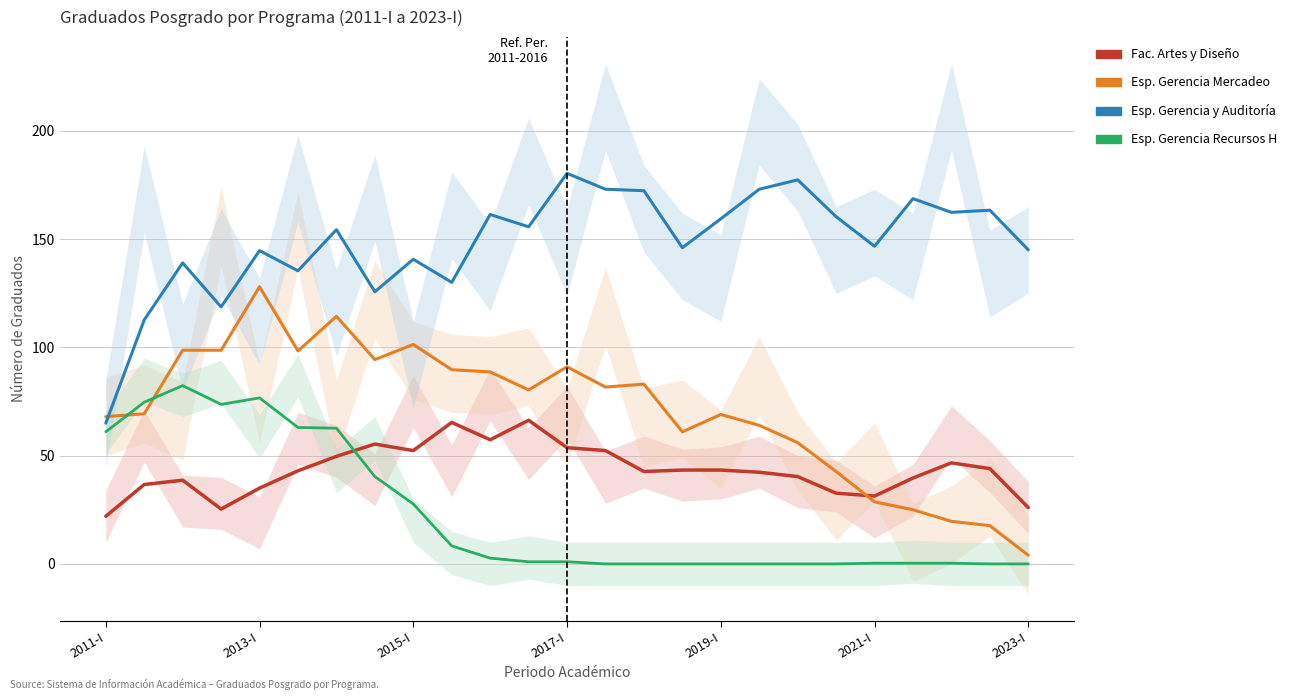

True or false: Esp. Gerencia Recursos H and Esp. Gerencia y Auditoría cross at least once.

False